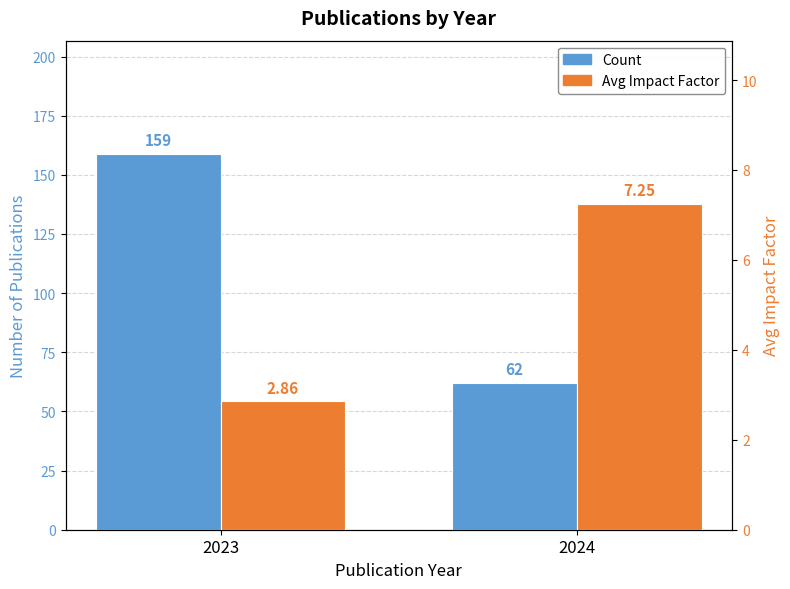

At which label is Avg Impact Factor closest to 5?

2023